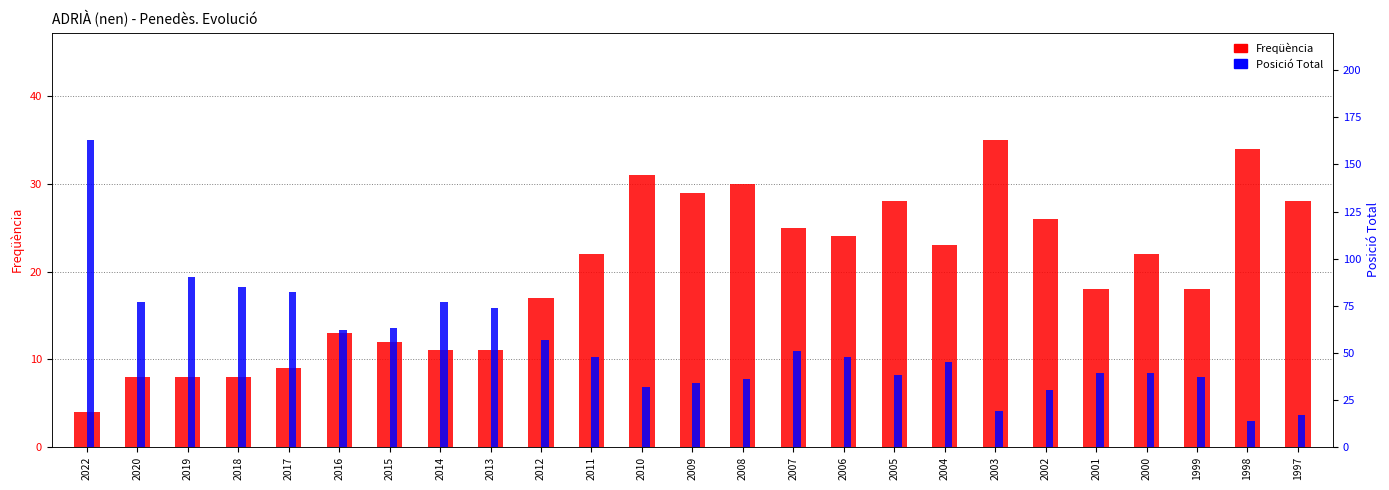

List the series in order of their peak value, lowest first.

Freqüència, Posició Total